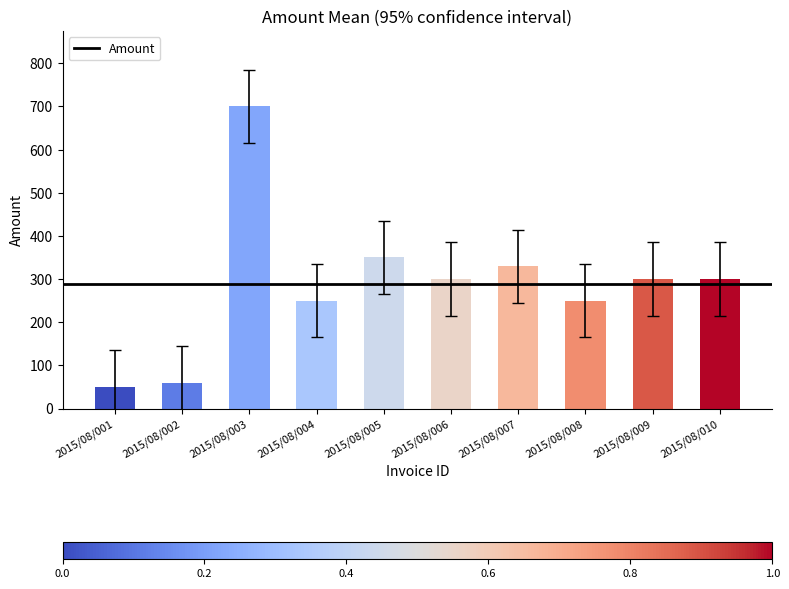

What is the smallest value displayed?

50.0